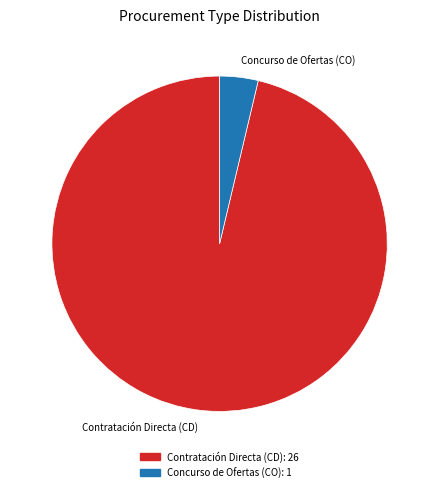

Rank the categories by value from highest to lowest.

Contratación Directa (CD), Concurso de Ofertas (CO)